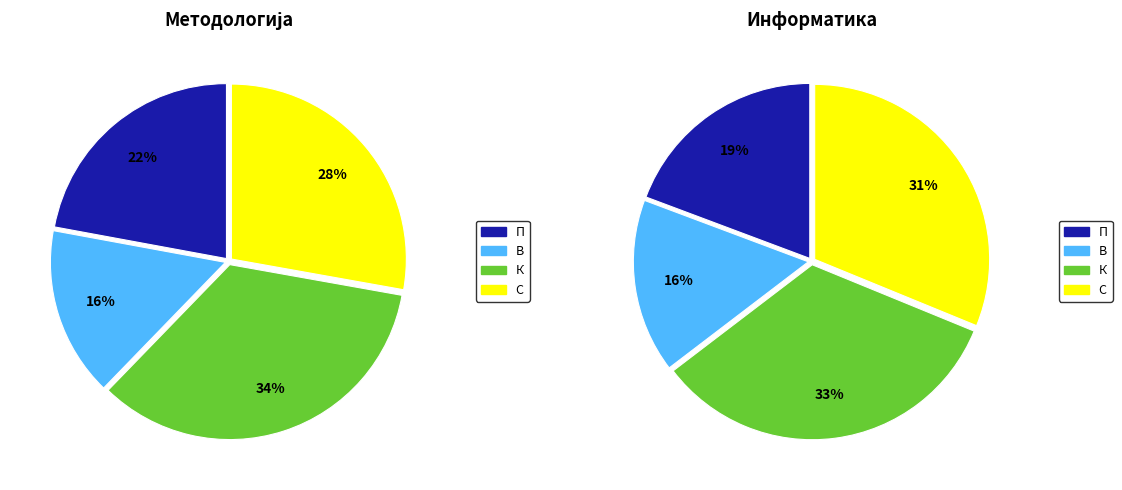

Is it true that 860 is 13% of the pie?

False